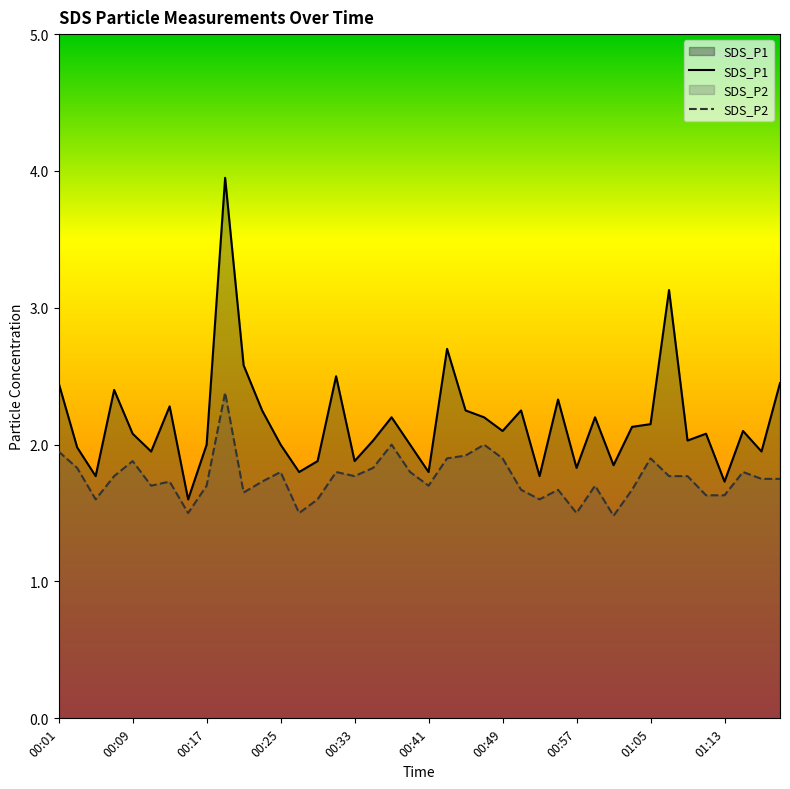

At 00:45, list the series in order from largest to smallest.

SDS_P1, SDS_P2